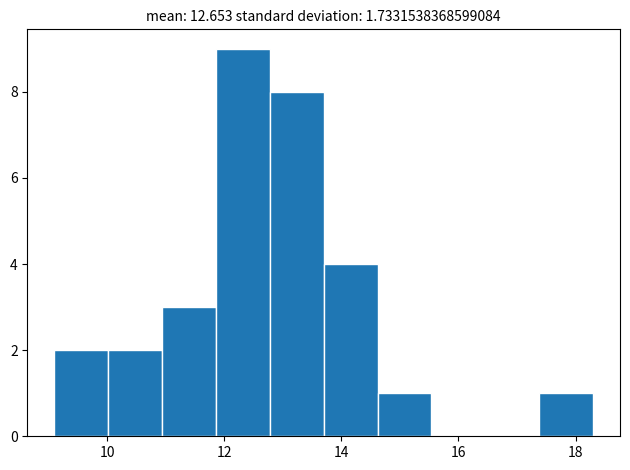

Reading left to right, list every bar in this chart as the range it spans on the x-axis followed by its height. Neither the bar edges nor the heights are printed on the chart, so give them approximately, as read against the axes.

9.10 to 10.02: 2
10.02 to 10.94: 2
10.94 to 11.86: 3
11.86 to 12.78: 9
12.78 to 13.70: 8
13.70 to 14.62: 4
14.62 to 15.54: 1
15.54 to 16.46: 0
16.46 to 17.38: 0
17.38 to 18.30: 1